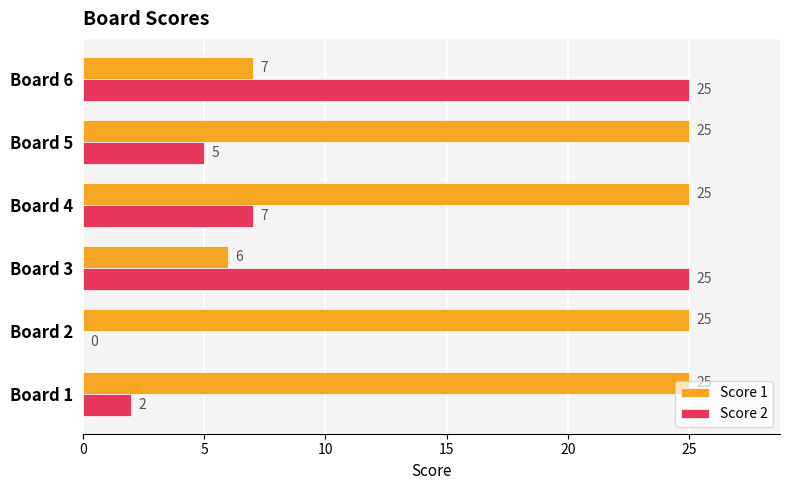

Where is Score 1 nearest to the value 15?

Board 6